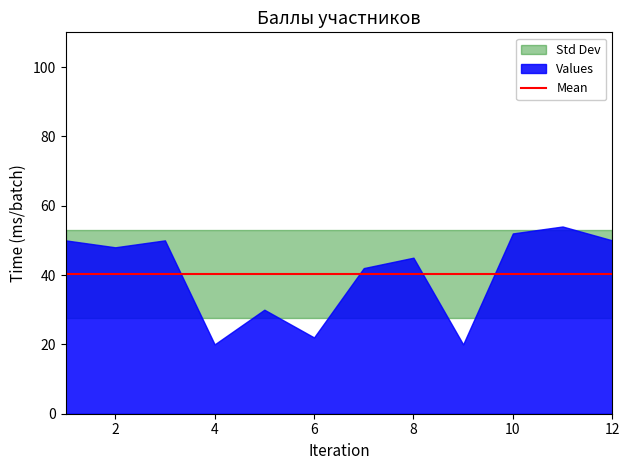

True or false: Балл has a value of 25 at 1.

False